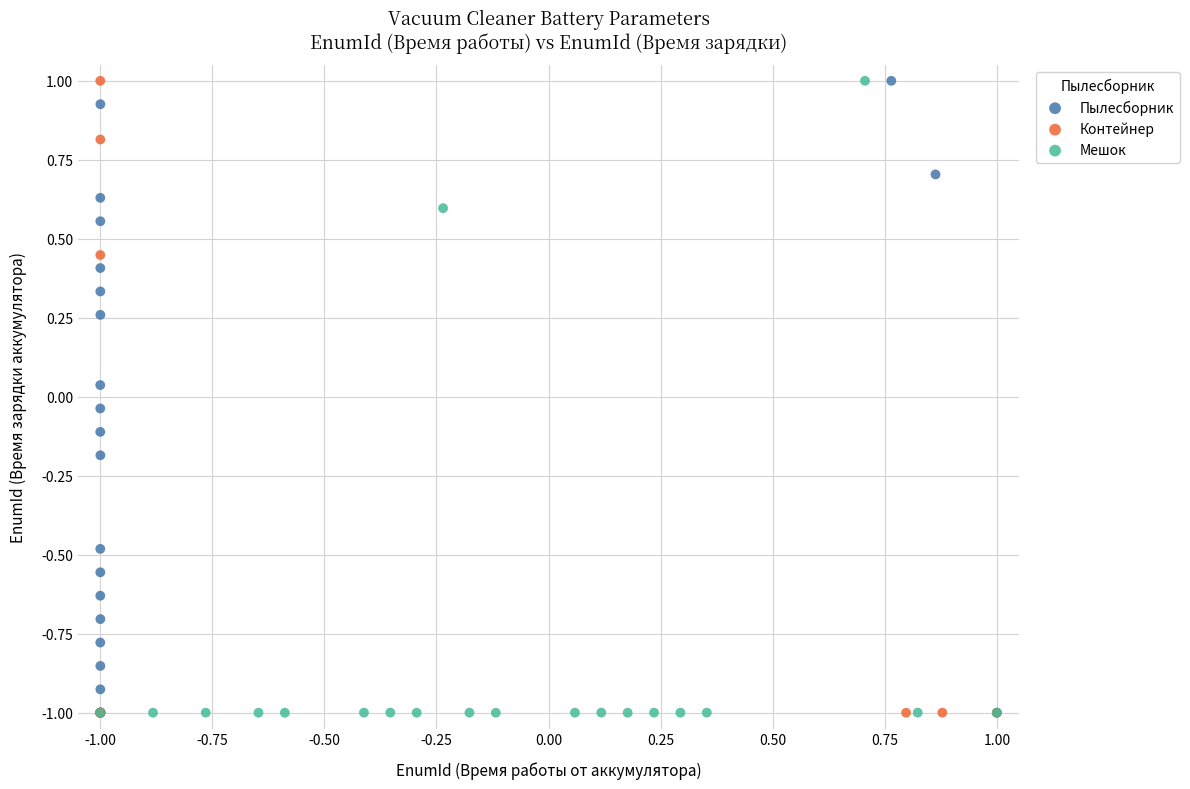

What are all the series names shown in the legend?

Пылесборник, Контейнер, Мешок